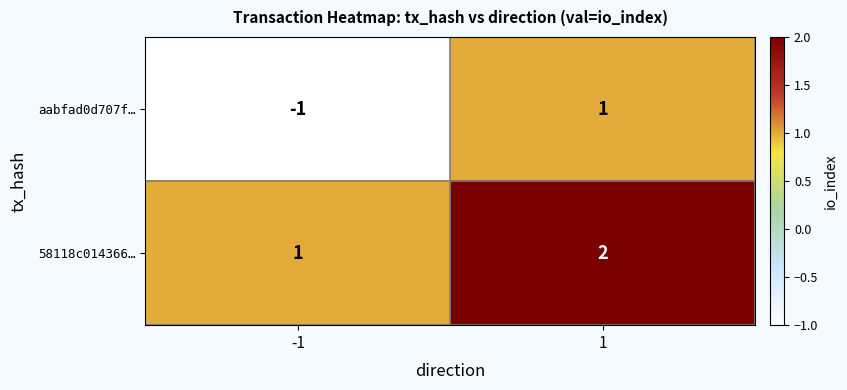

Which series has the largest range (max minus min)?

aabfad0d707f…